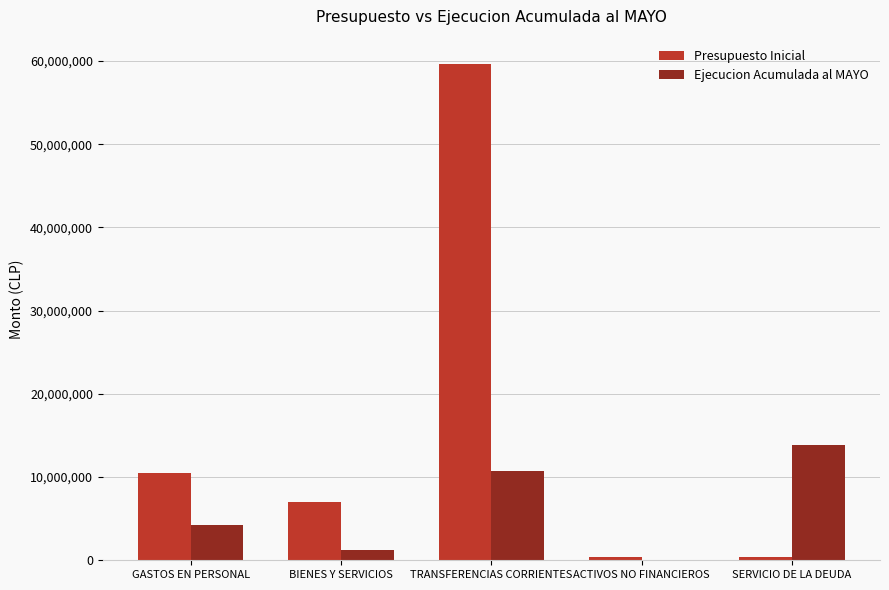

What is the maximum value for Ejecucion Acumulada al MAYO?

13900993